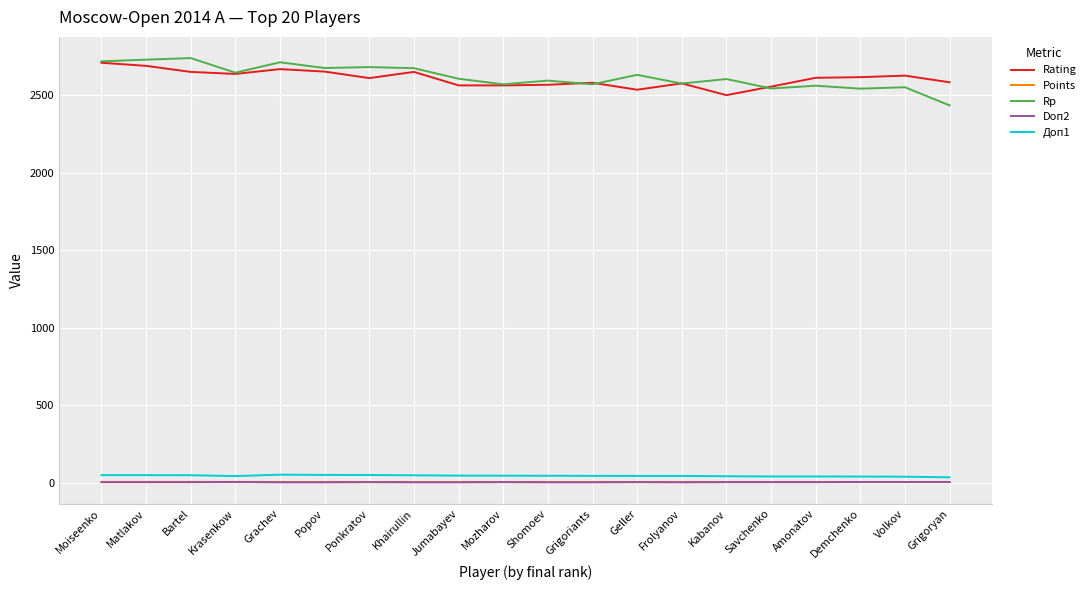

What is the maximum value shown in the chart?

2740.0